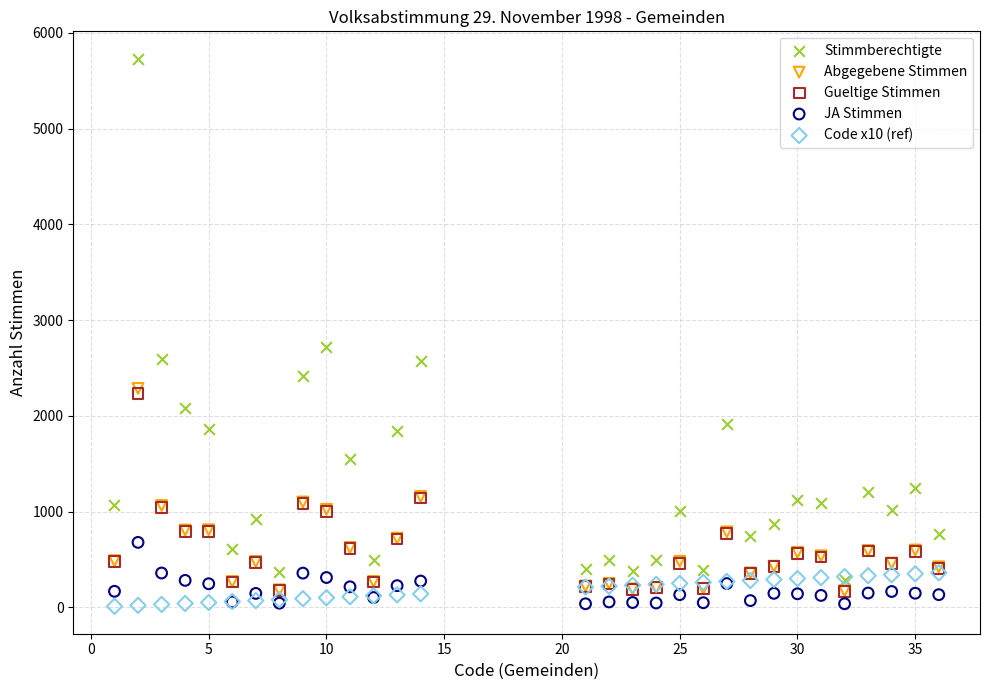

What are all the series names shown in the legend?

Stimmberechtigte, Abgegebene Stimmen, Gueltige Stimmen, JA Stimmen, Code x10 (ref)